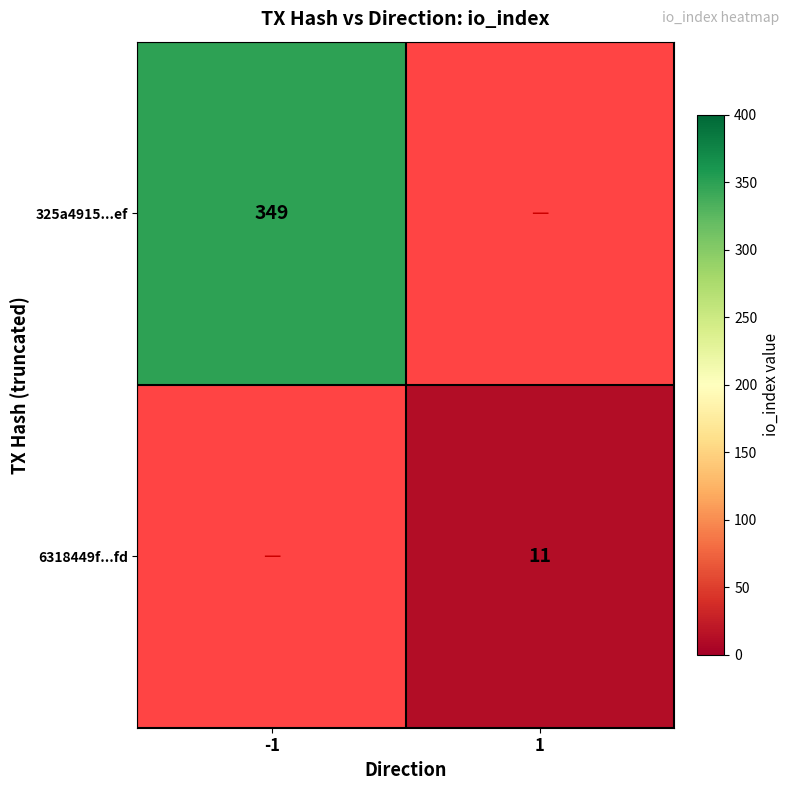

Is the value of 6318449f...fd at 1 greater than the value of 325a4915...ef at -1?

No